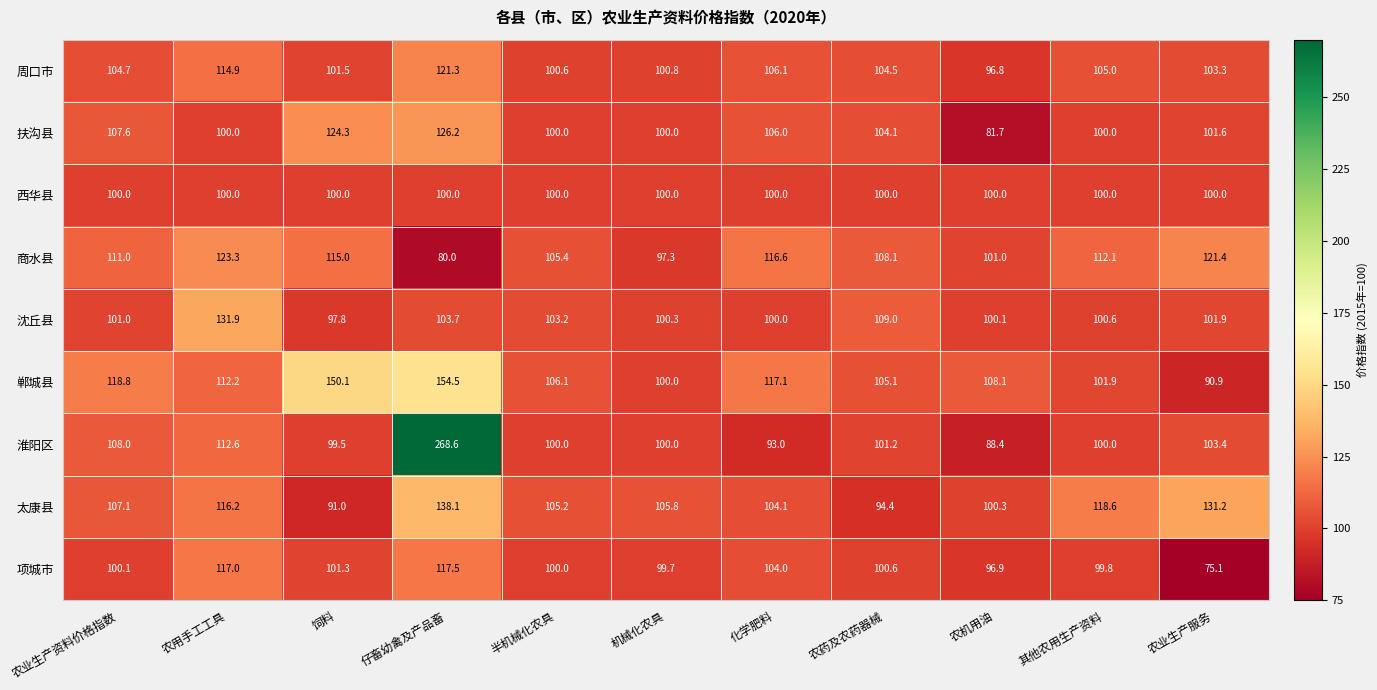

What is the sum of all 周口市 values?

1159.5